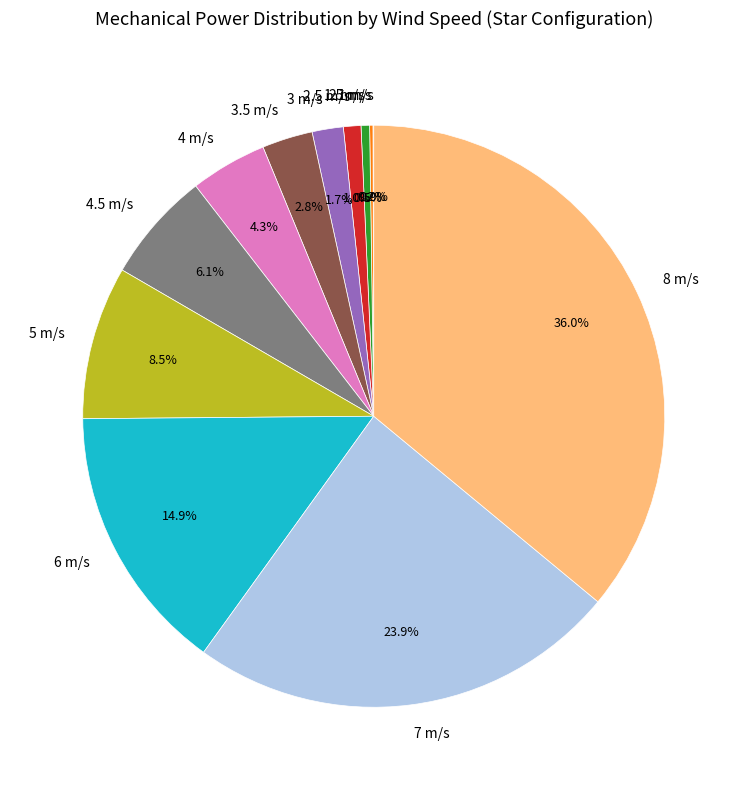

Is it true that 8 m/s is 28% of the pie?

False